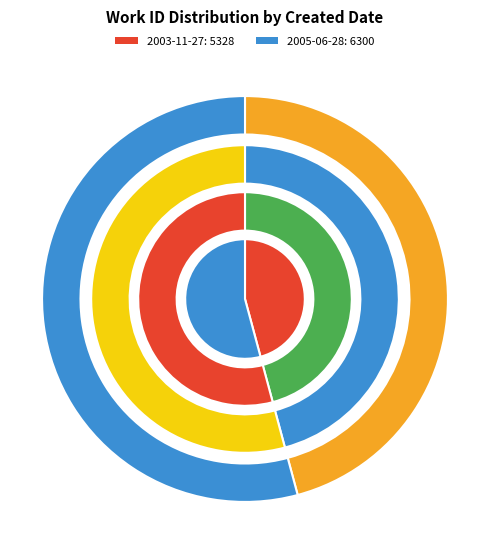

How much of the chart is everything except 2005-06-28?

45.8%